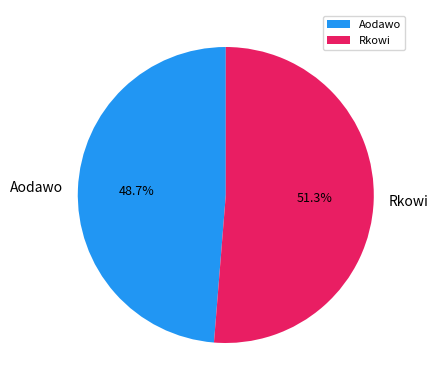

What percentage do Rkowi and Aodawo together represent?

100.0%